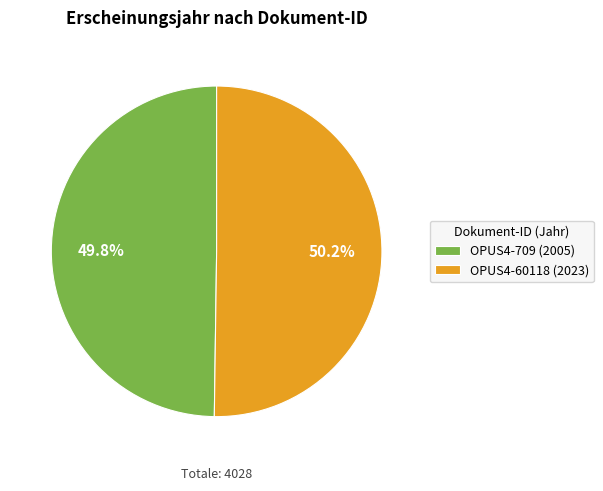

What is the ratio of the value at OPUS4-709 to the value at OPUS4-60118?

1.0